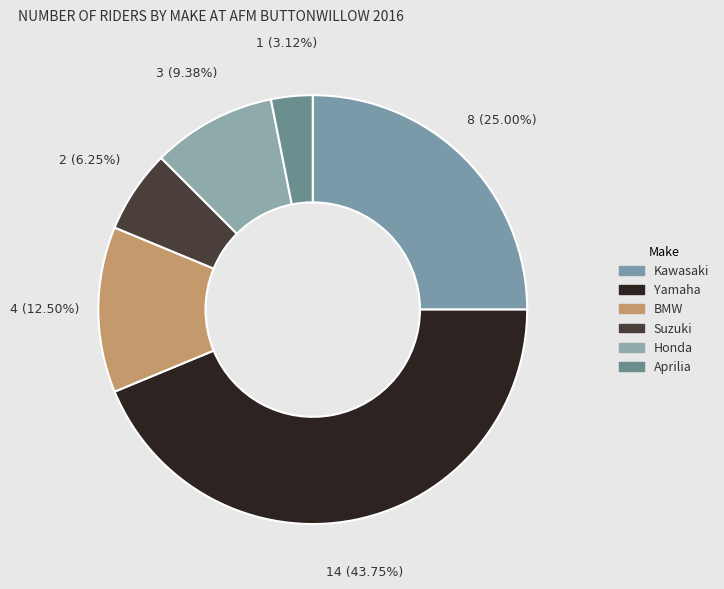

To the nearest percent, what is the difference between the BMW and Yamaha slice percentages?

31%